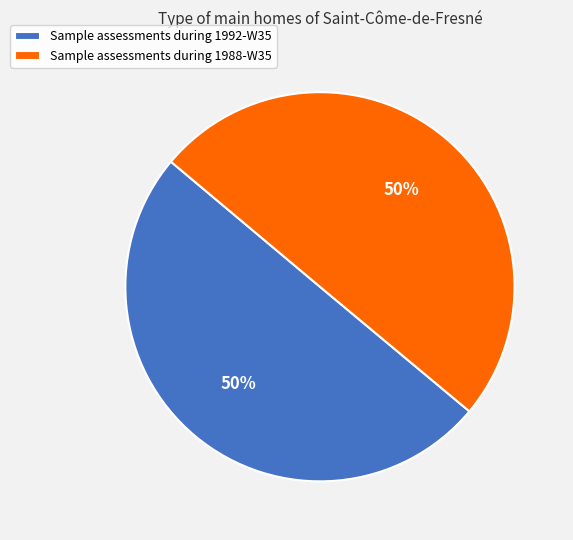

To the nearest percent, what portion does Sample assessments during 1988-W35 represent?

50%